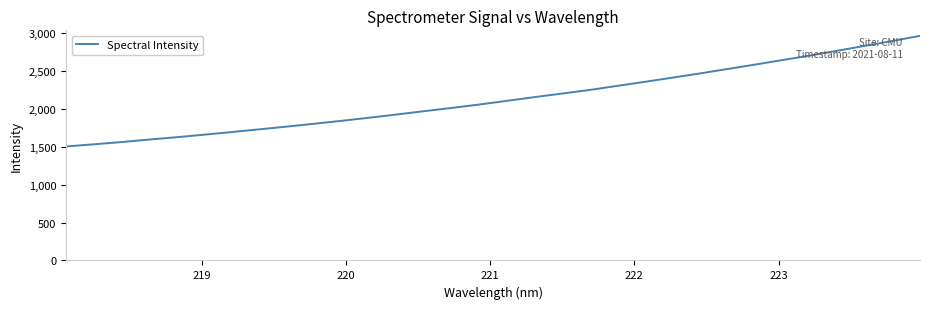

What is the difference between the maximum and minimum values?

1458.3